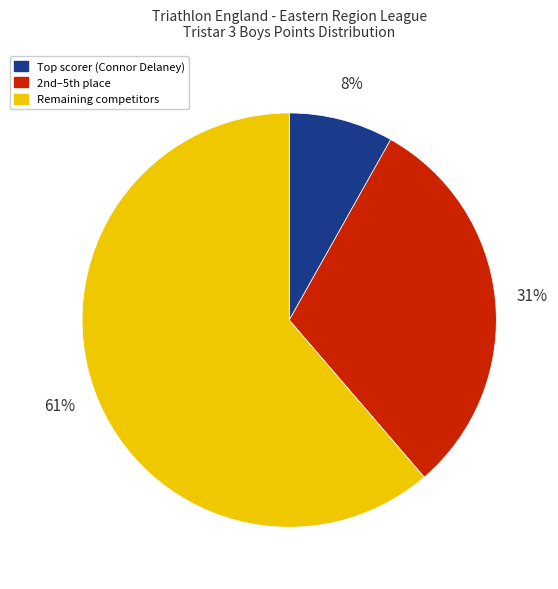

To the nearest percent, what is the difference between the largest and smallest slice percentages?

53%